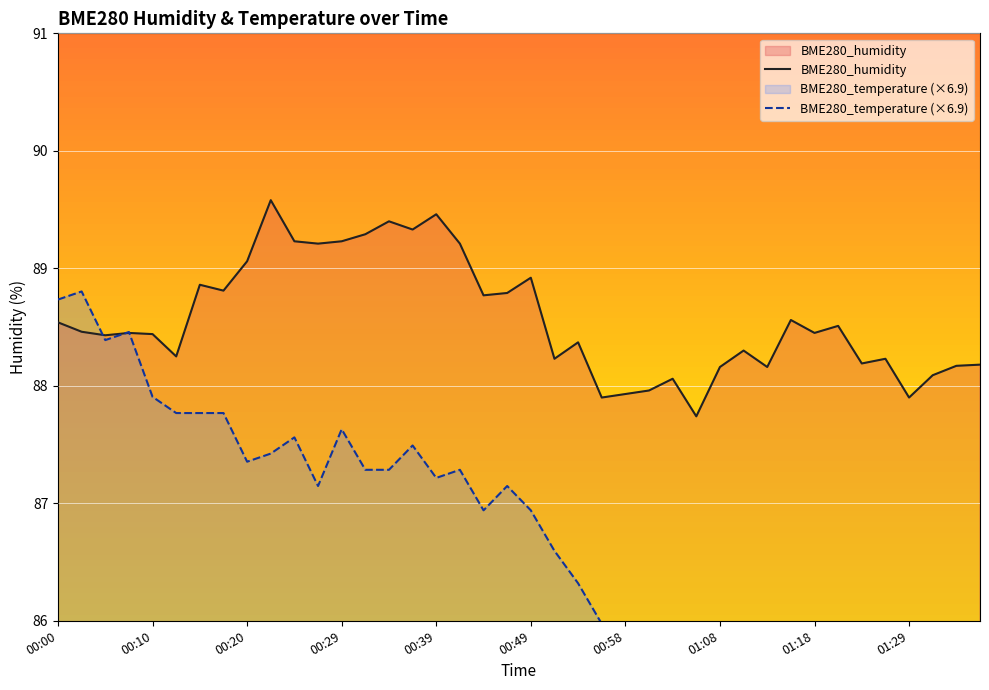

True or false: BME280_temperature and BME280_humidity intersect in this chart.

True